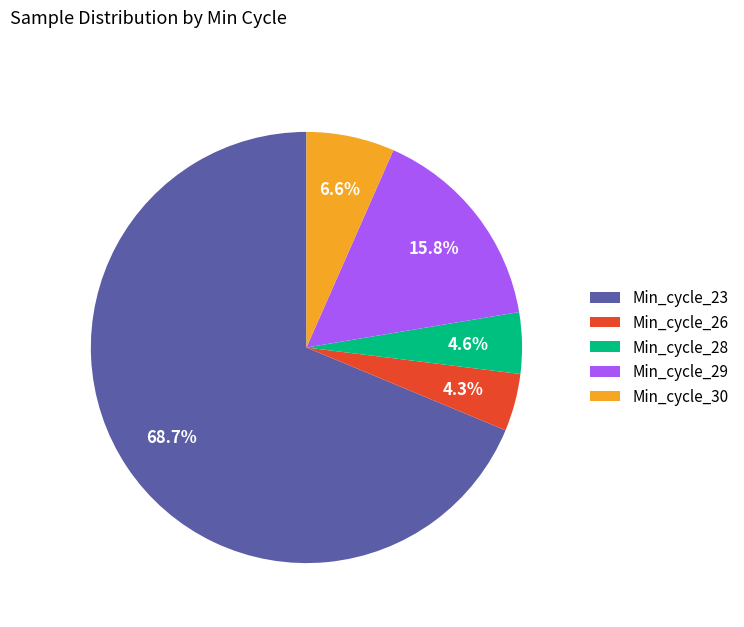

How many segments does this pie chart have?

5